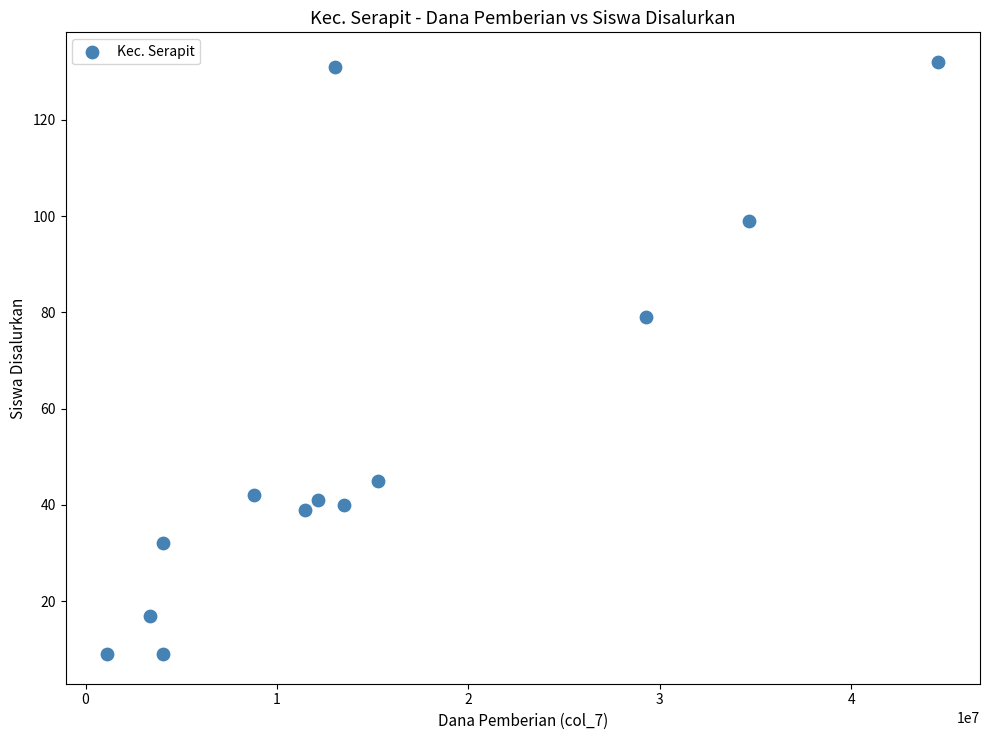

What is the range of X values (max minus min)?

43425000